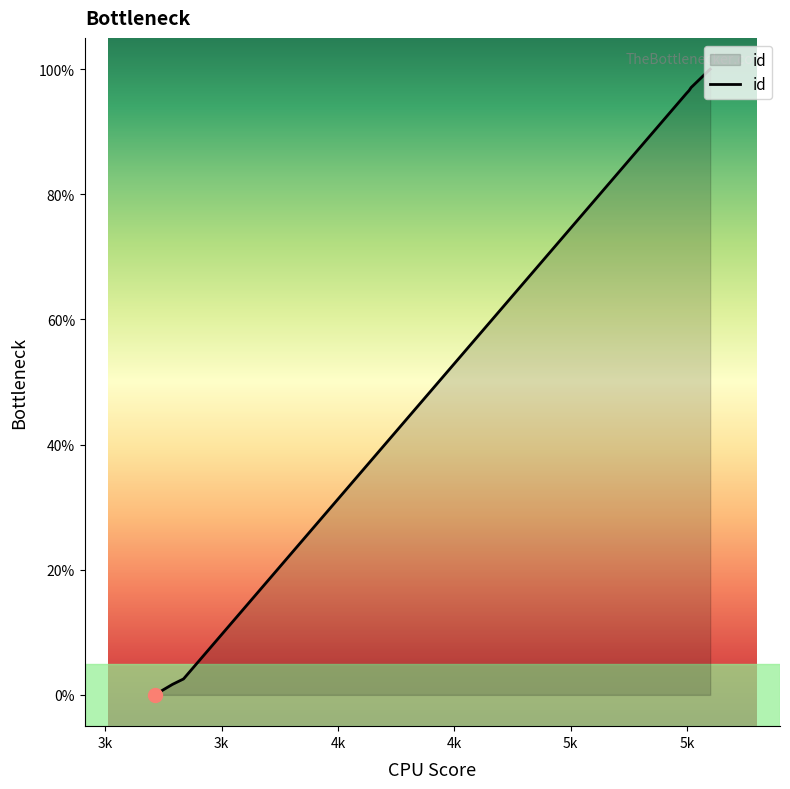

Reading left to right, what are all the values shown in this chart?

0.0	1.7	2.5	2.5	96.1	96.6	97.1	99.8	99.8	100.0